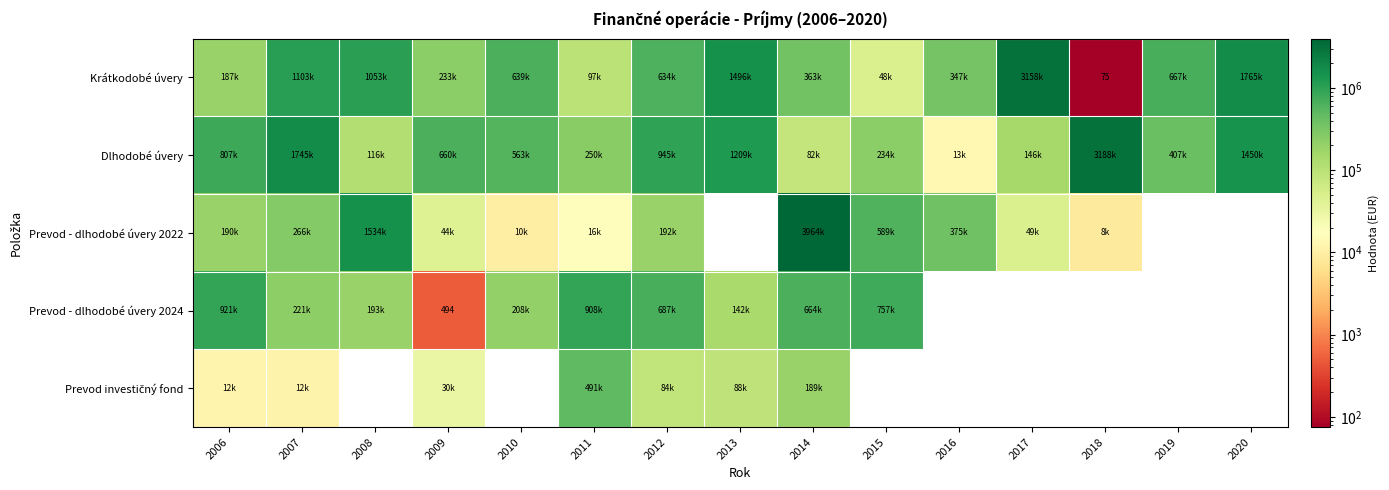

What is the sum of all Dlhodobé úvery values?

11815403.6